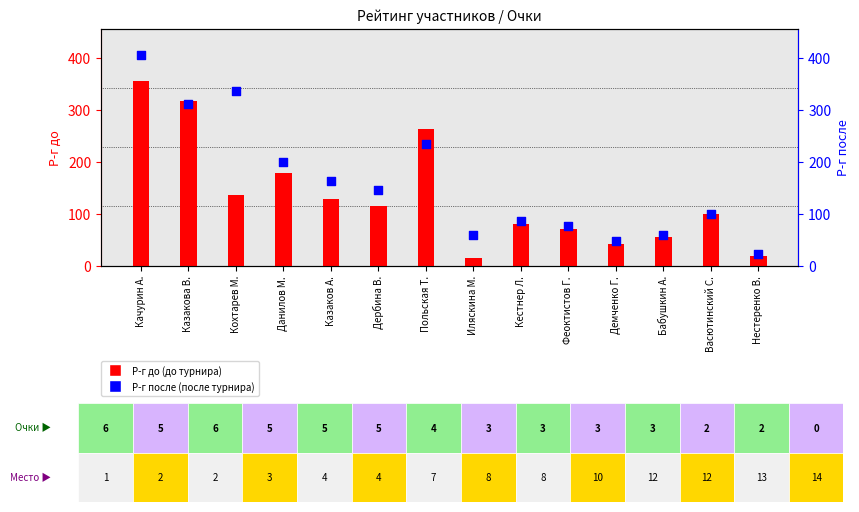

At how many categories does at least one series exceed 199?

5